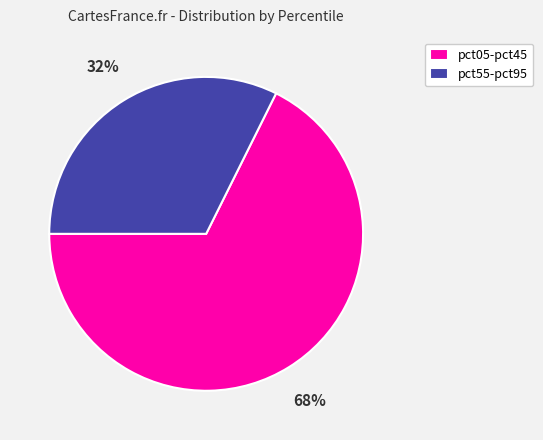

What percentage is the pct55-pct95 slice, to the nearest percent?

32%